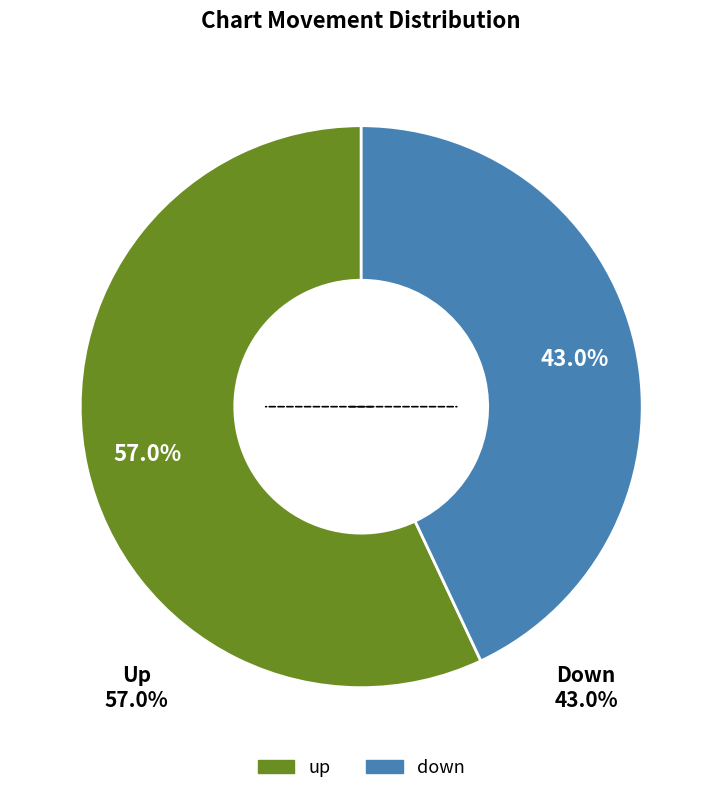

To the nearest percent, what is the difference between the up and down slice percentages?

14%